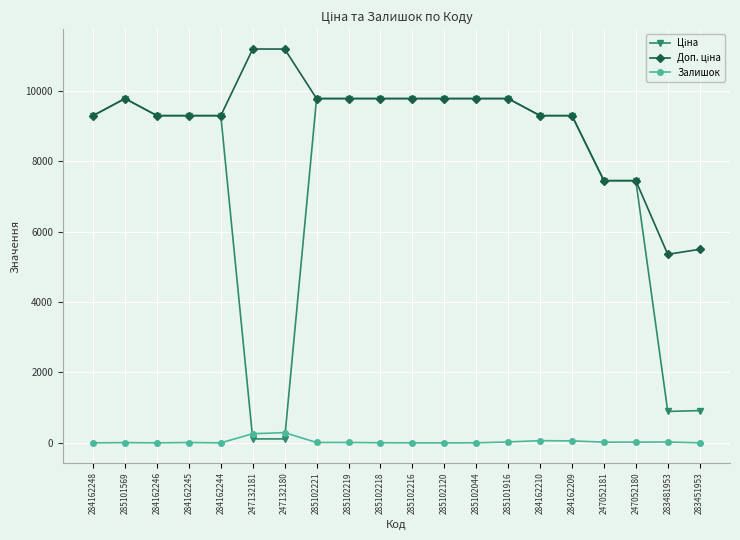

What is the highest value of the Залишок series?

290.0